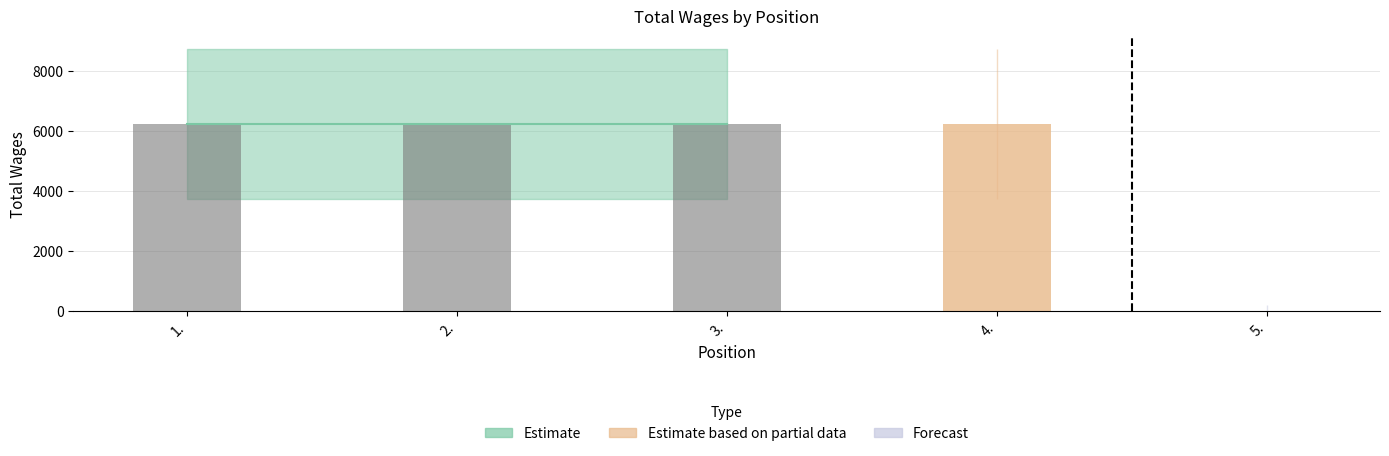

Reading left to right, extract all data points from this chart.

6228	6228	6228	6228	0